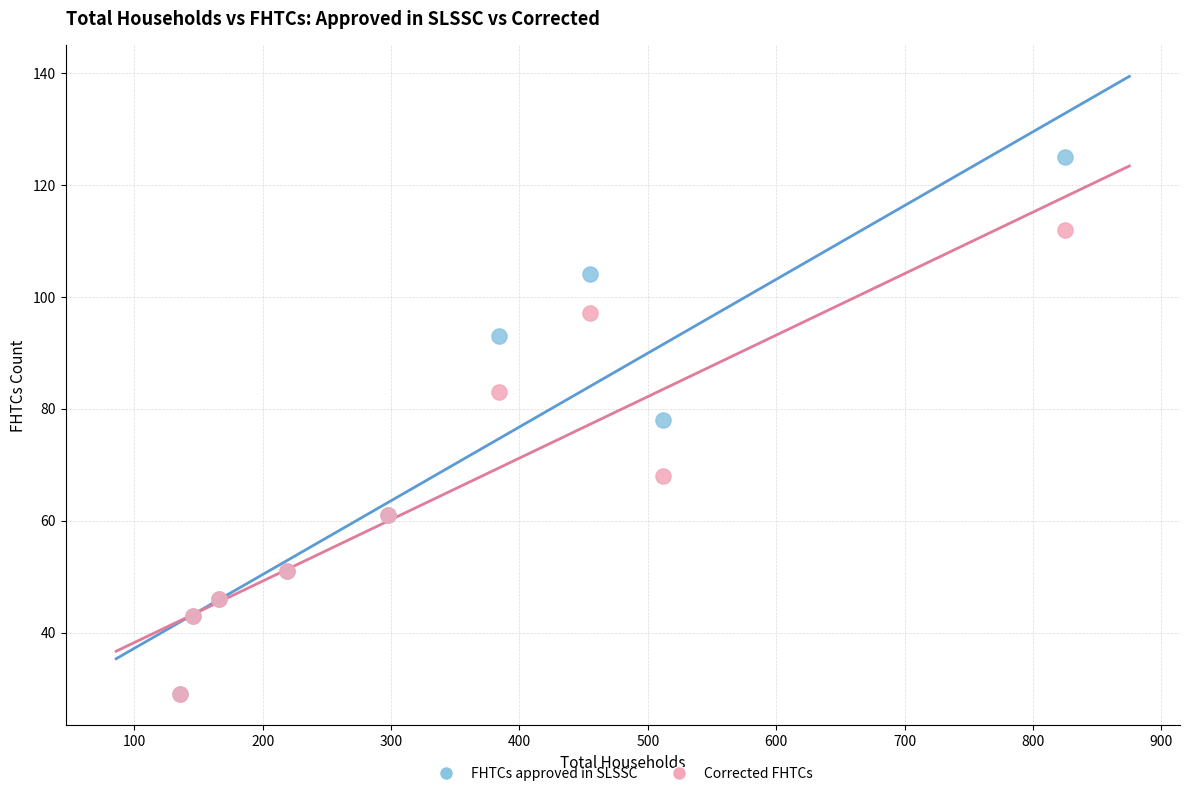

Which series has the largest Y range (max minus min)?

FHTCs approved in SLSSC